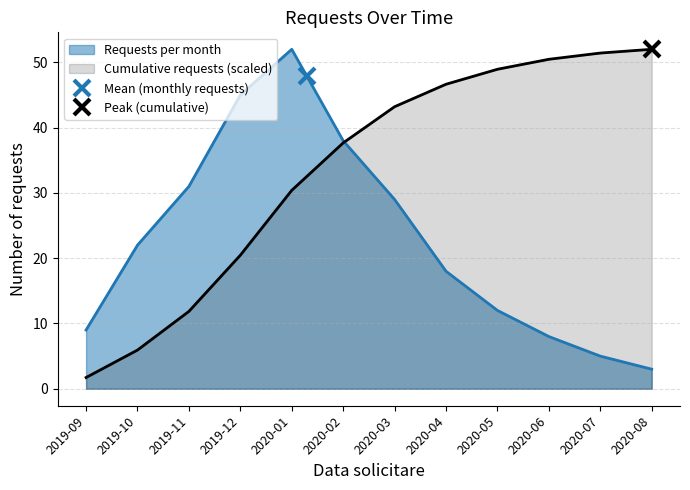

Which label corresponds to the smallest value in the chart?

2019-09